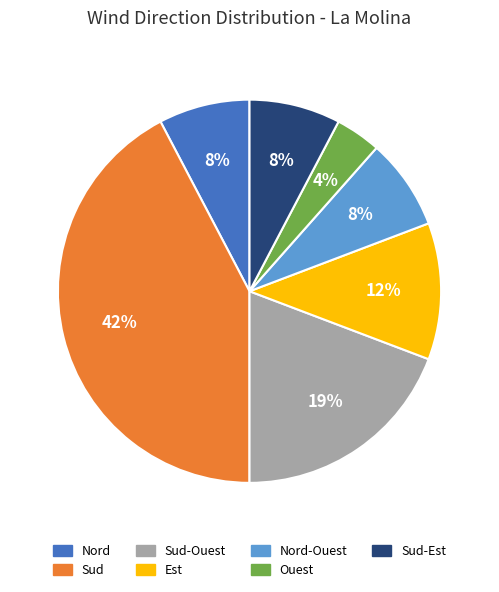

To the nearest percent, what is the difference between the largest and smallest slice percentages?

38%